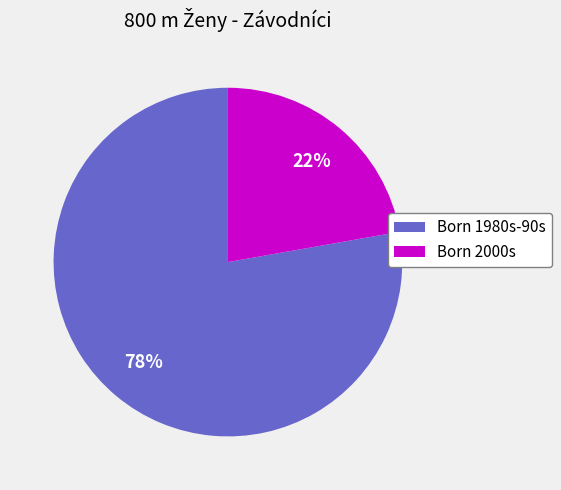

Between Born 1980s-90s and Born 2000s, which is larger?

Born 1980s-90s